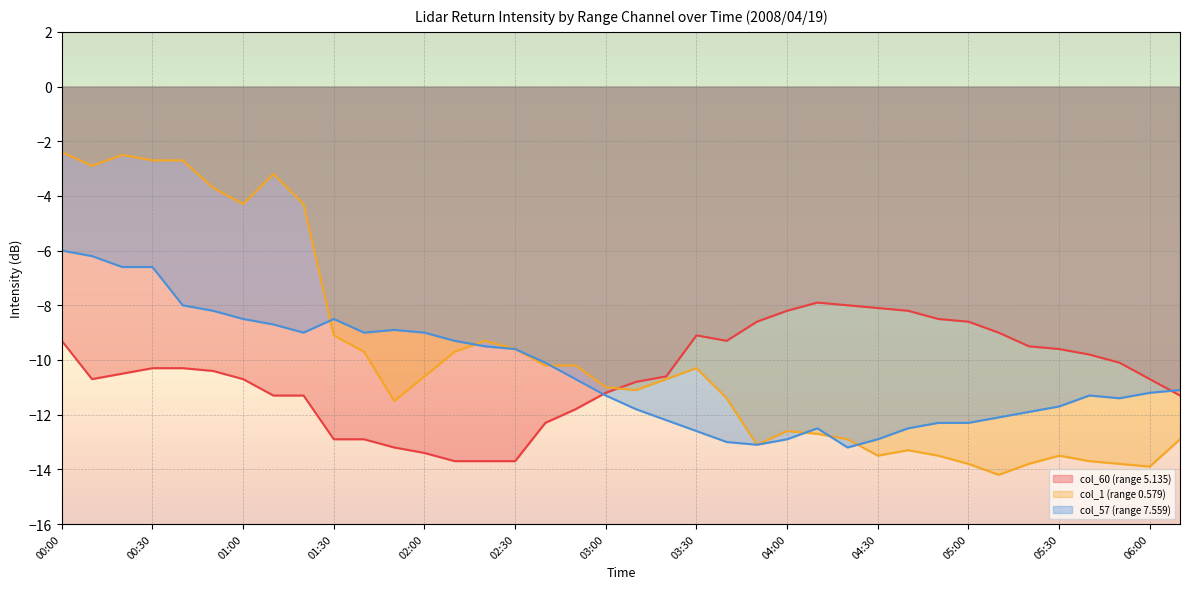

After their last crossing, which series has the higher values: col_60 (range 5.135) or col_57 (range 7.559)?

col_57 (range 7.559)